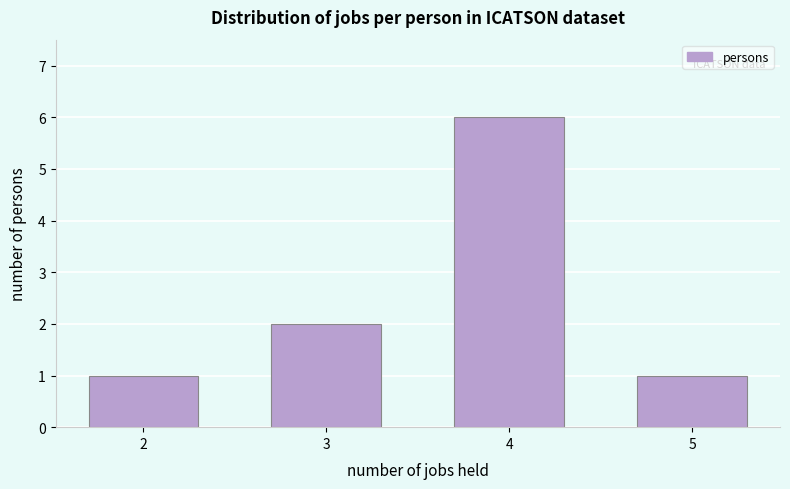

Reading left to right, list all the values displayed in this chart.

1	2	6	1